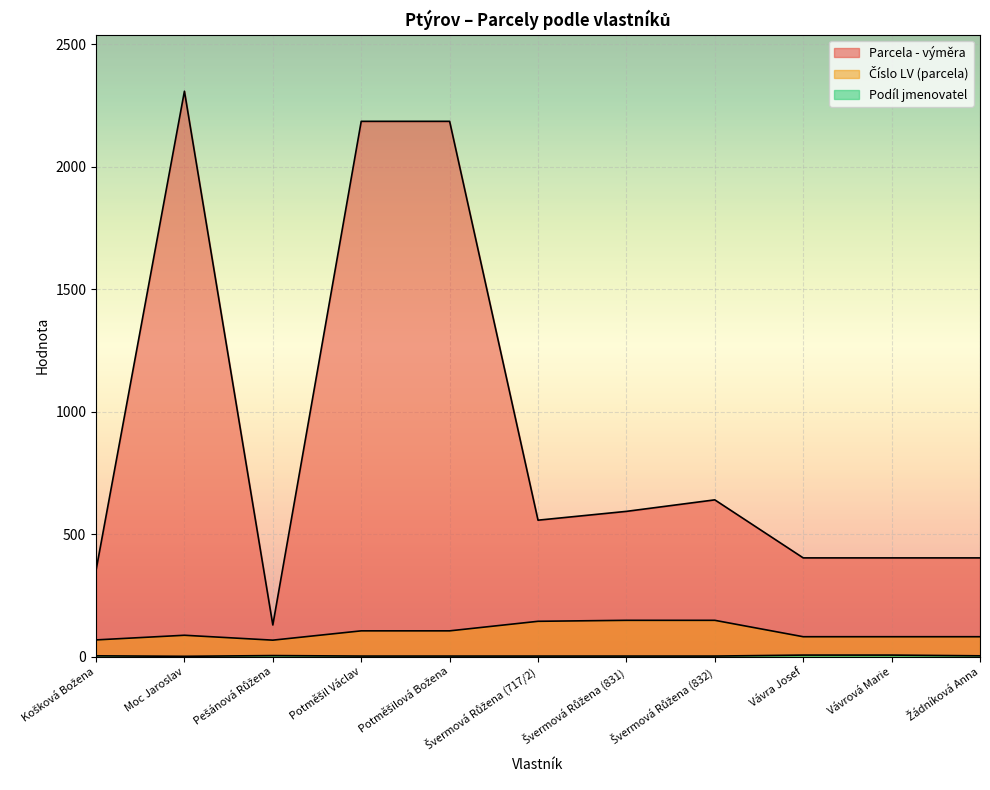

At which category is the sum across all series the highest?

Moc Jaroslav